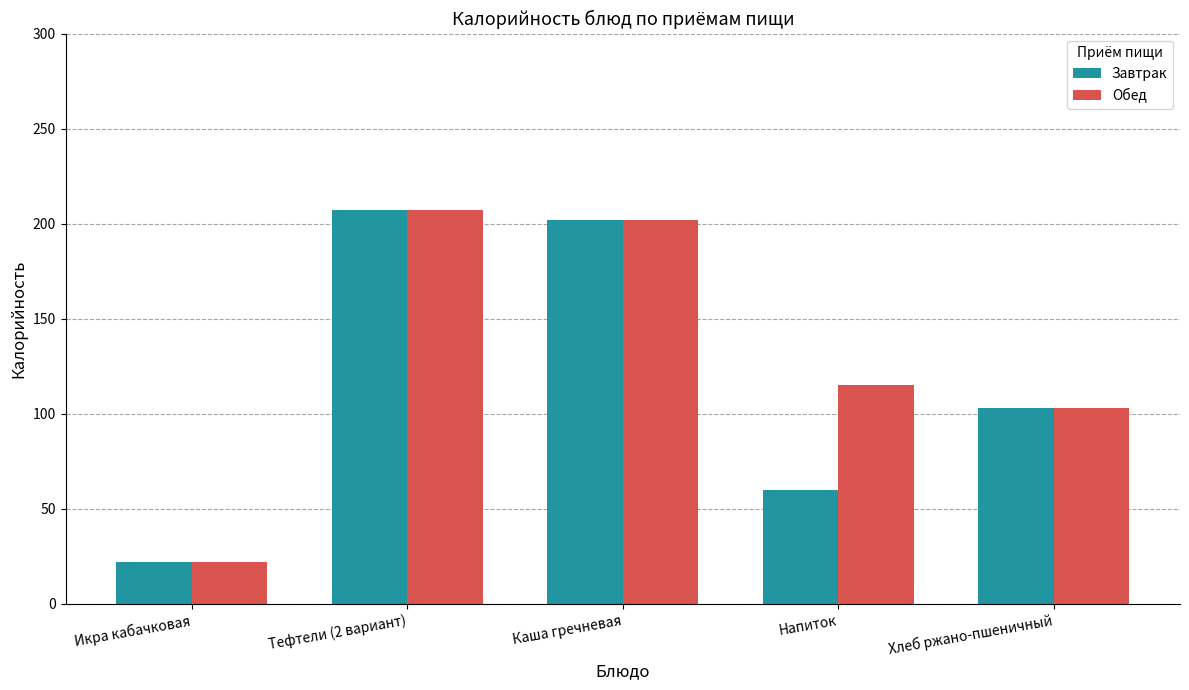

Rank the categories by Обед value from lowest to highest.

Икра кабачковая, Хлеб ржано-пшеничный, Напиток, Каша гречневая, Тефтели (2 вариант)